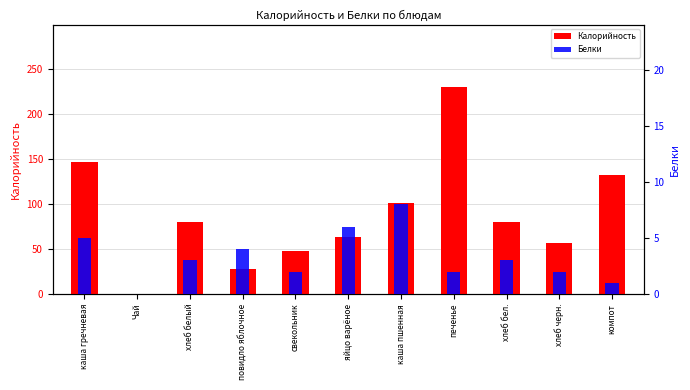

True or false: Калорийность has a value of 183 at компот.

False